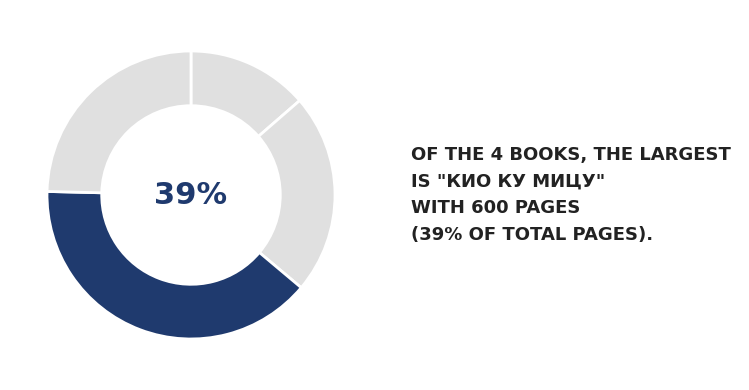

Is there any slice that represents more than half of the pie?

No